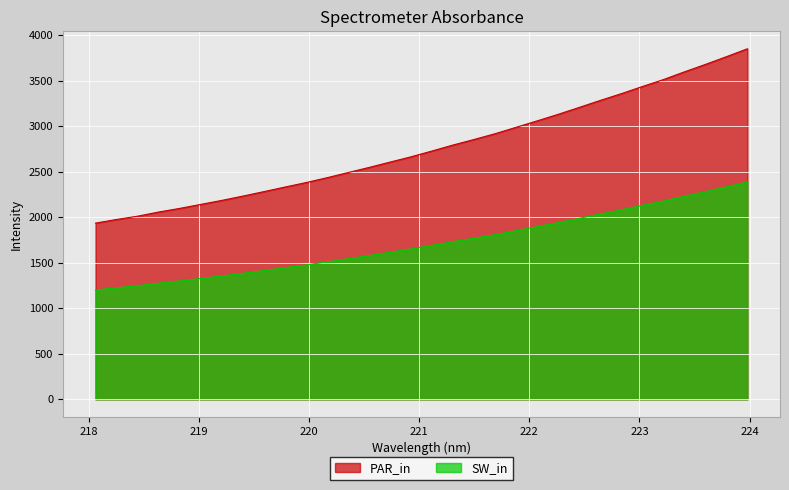

True or false: the data shows 2886.2 at 219.2067.

False